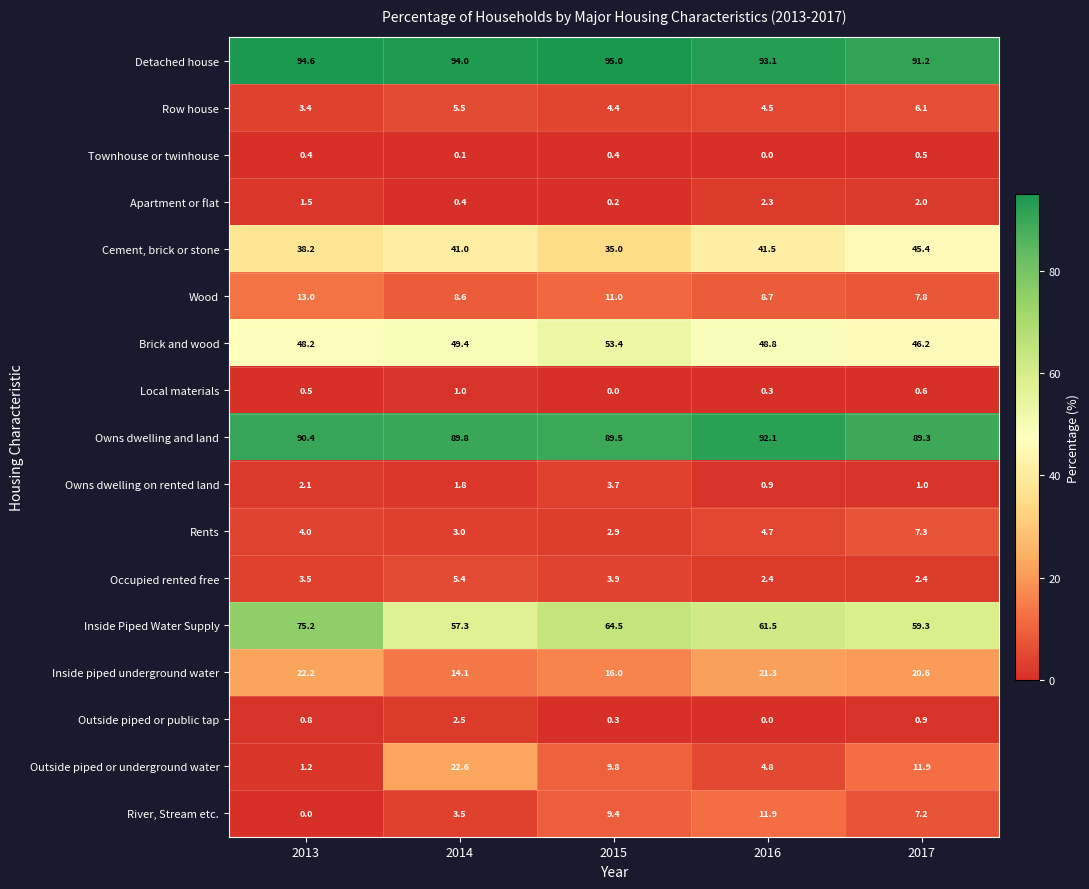

Which series changed the most between 2015 and 2016?

Cement, brick or stone